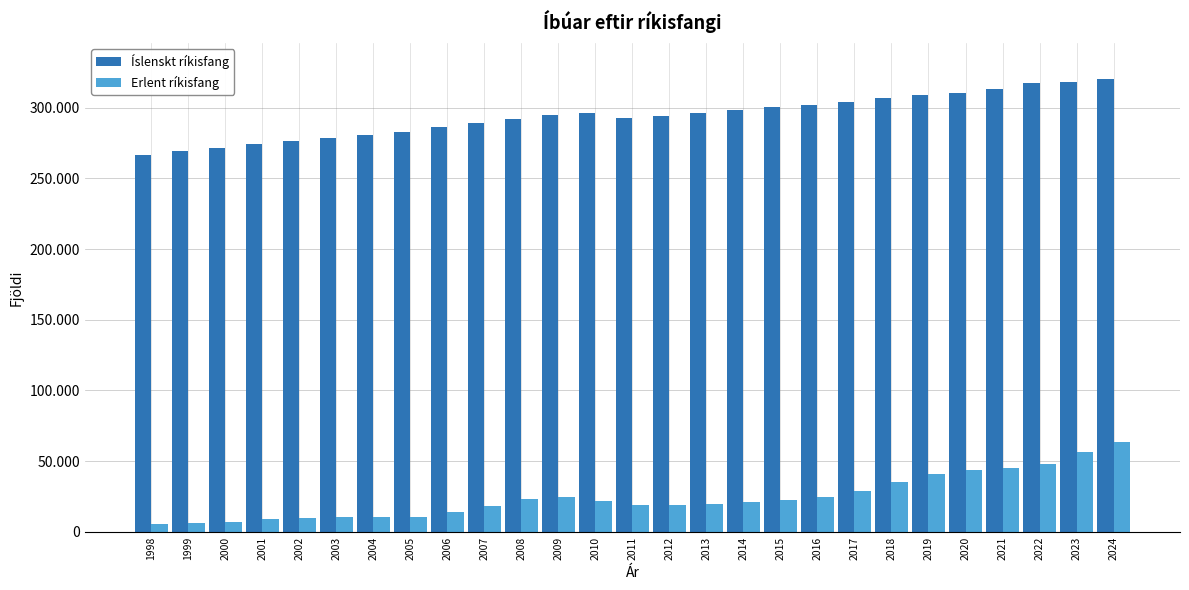

What are all the series names shown in the legend?

Íslenskt ríkisfang, Erlent ríkisfang